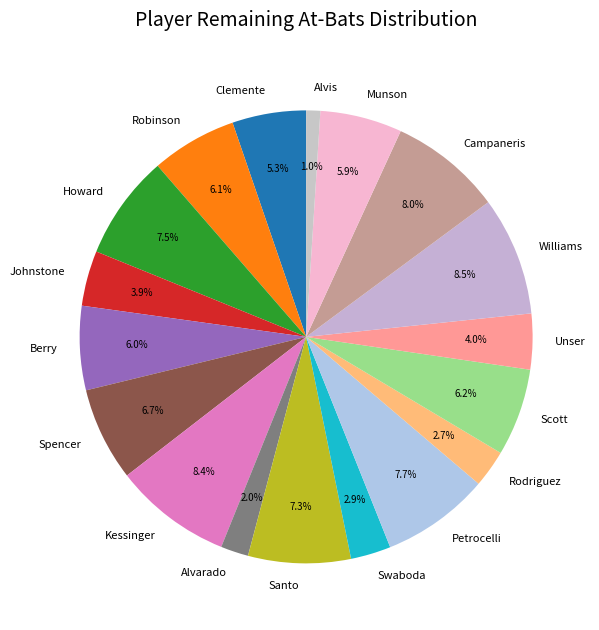

Is it true that Petrocelli is 8% of the pie?

True